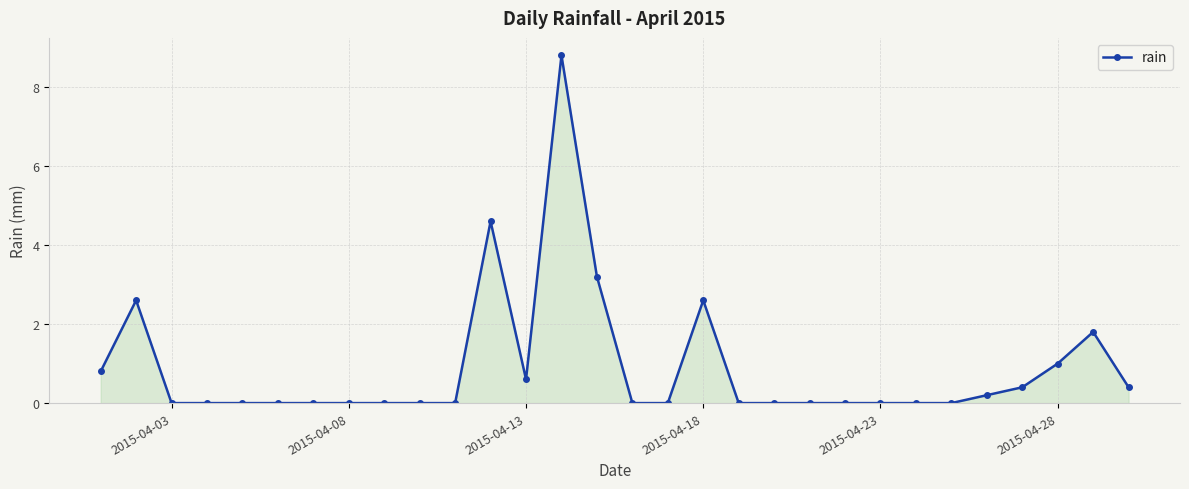

What is the value of the 12th point from the left?

4.6